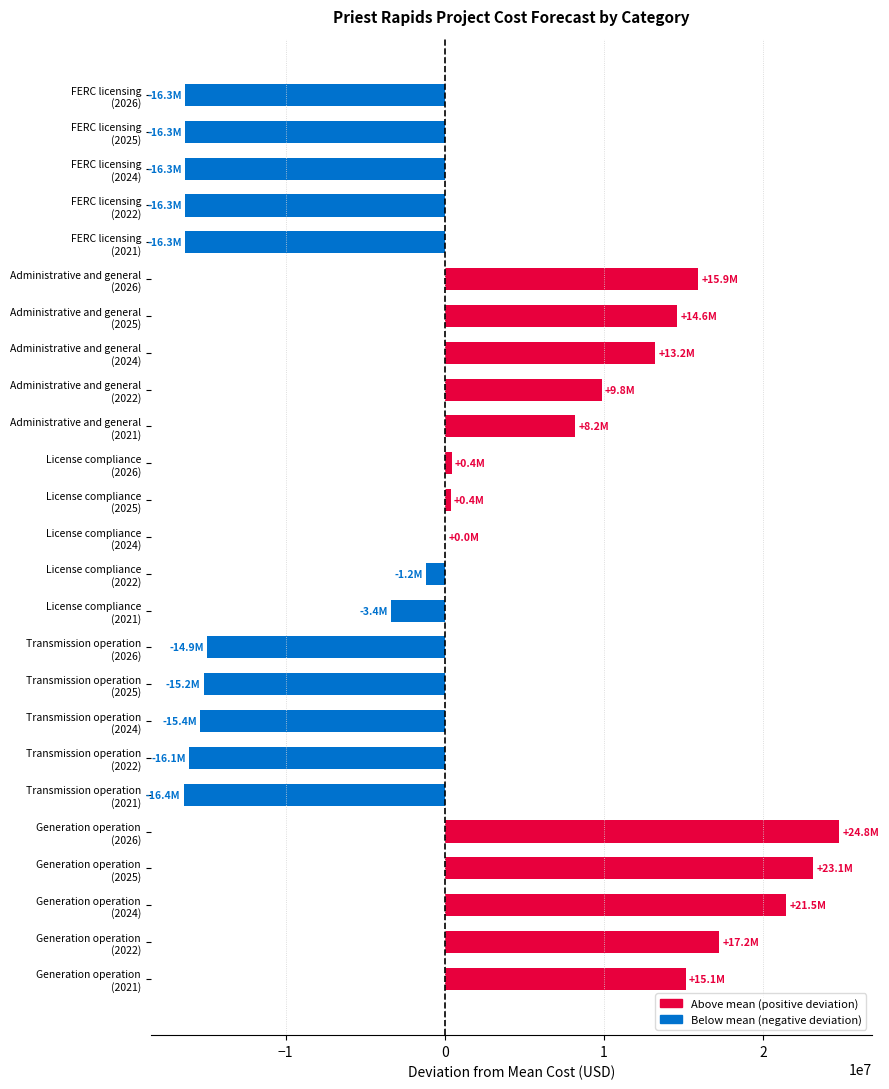

How many series are shown in this chart?

1